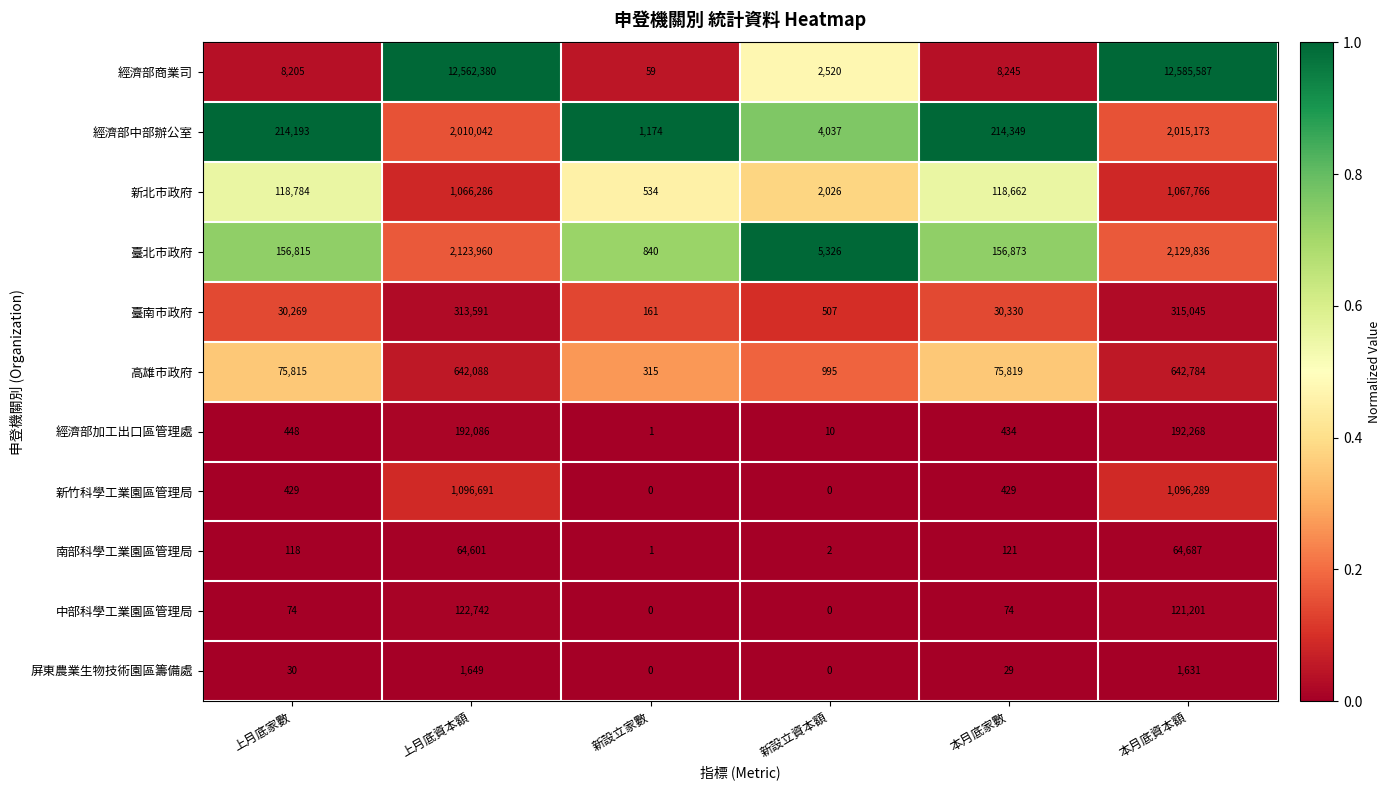

How many series are shown in this chart?

11